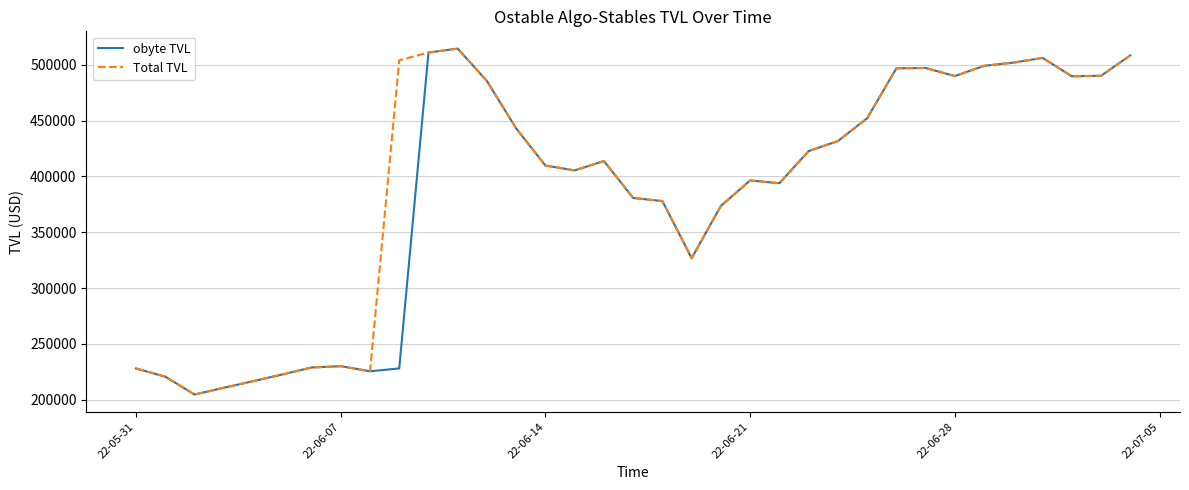

What is the minimum value shown in the chart?

204709.2